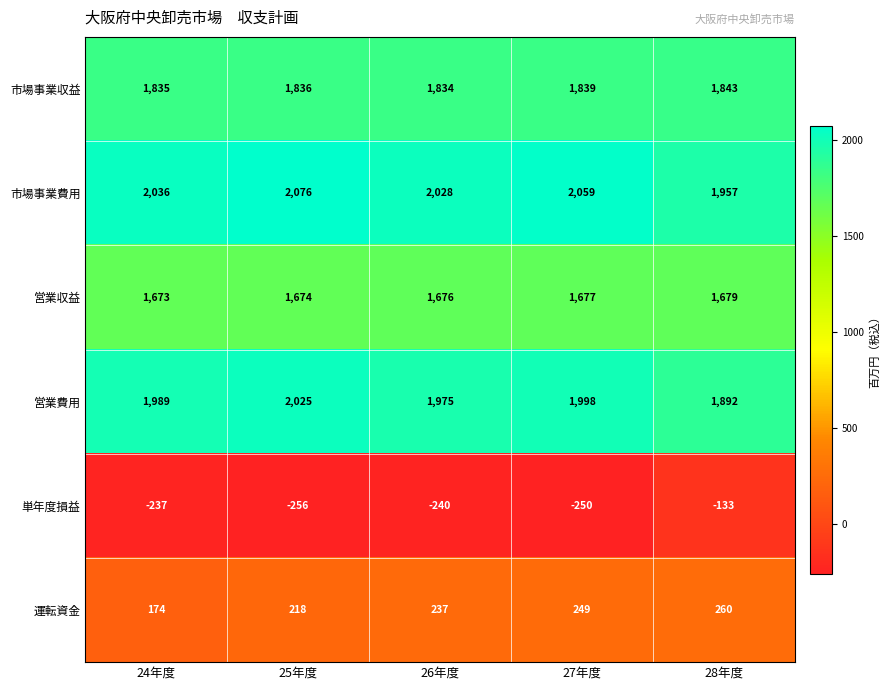

At which label is 市場事業費用 closest to 2016?

26年度